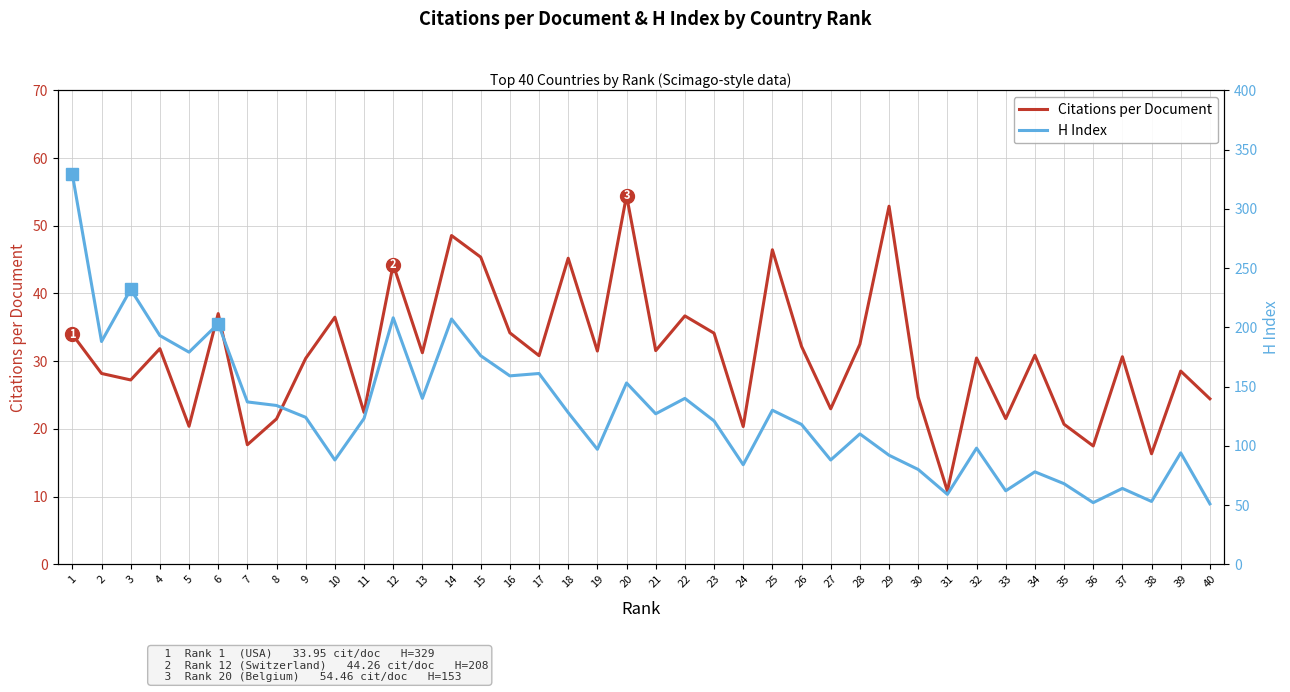

True or false: Citations per Document and H Index intersect in this chart.

False